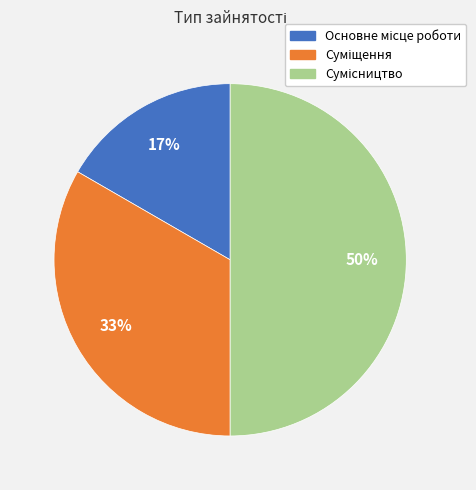

To the nearest percent, what is the difference between the largest and smallest slice percentages?

33%